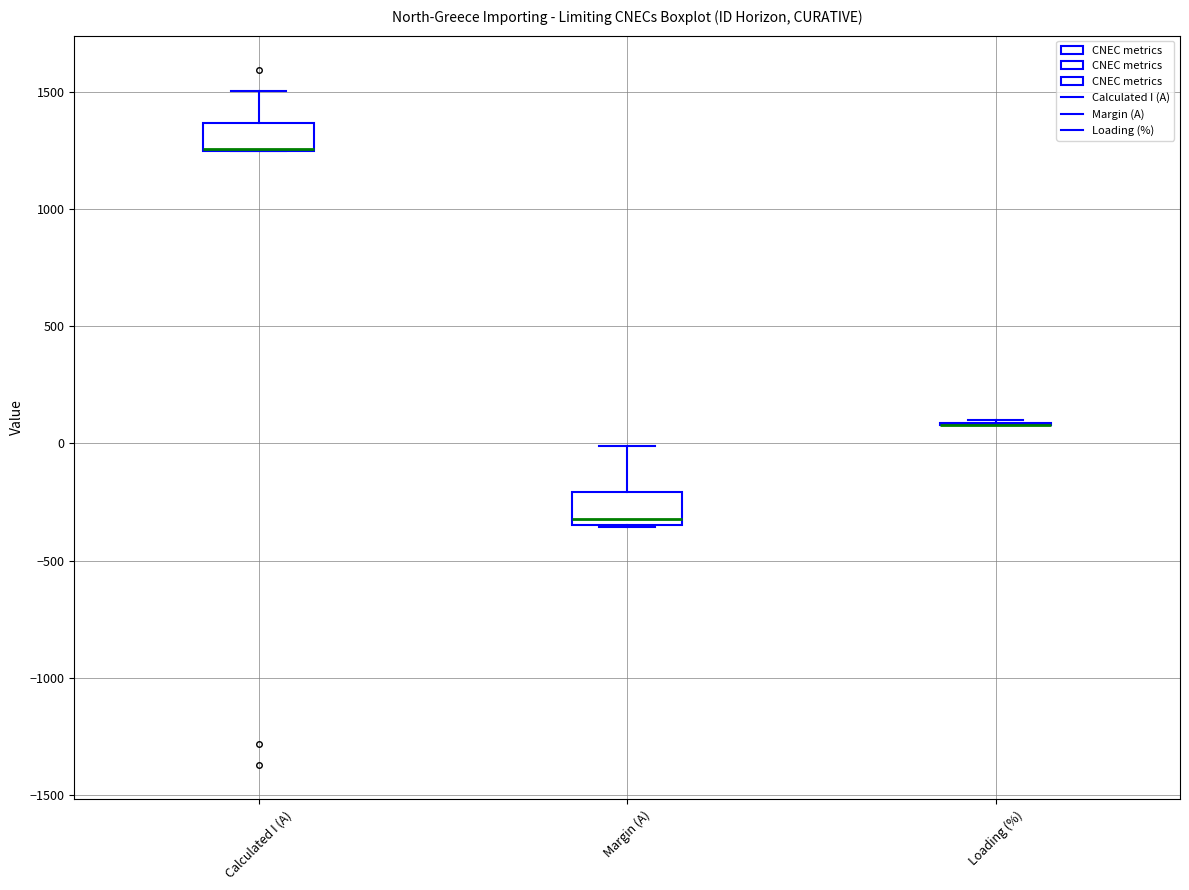

Reading left to right, transcribe this box plot: for each box, give where its median line is, the range the box spans, and where its two whiskers end, as read against the y-axis. The values are not printed on the chart, so give them approximately, as read against the axis.

Calculated I (A): median 1250 (drawn on the box's lower edge), box 1250 to 1350, whiskers 1250 to 1500
Margin (A): median -300, box -350 to -200, whiskers -350 to 0
Loading (%): box collapsed to a line at 100, whiskers 100 to 100